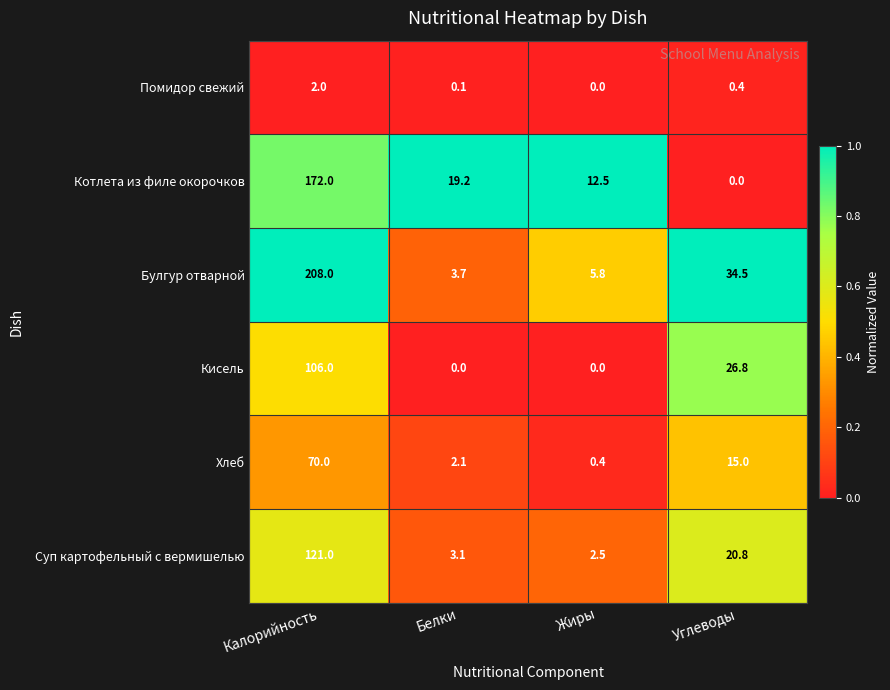

At which label does Котлета из филе окорочков reach its peak?

Калорийность